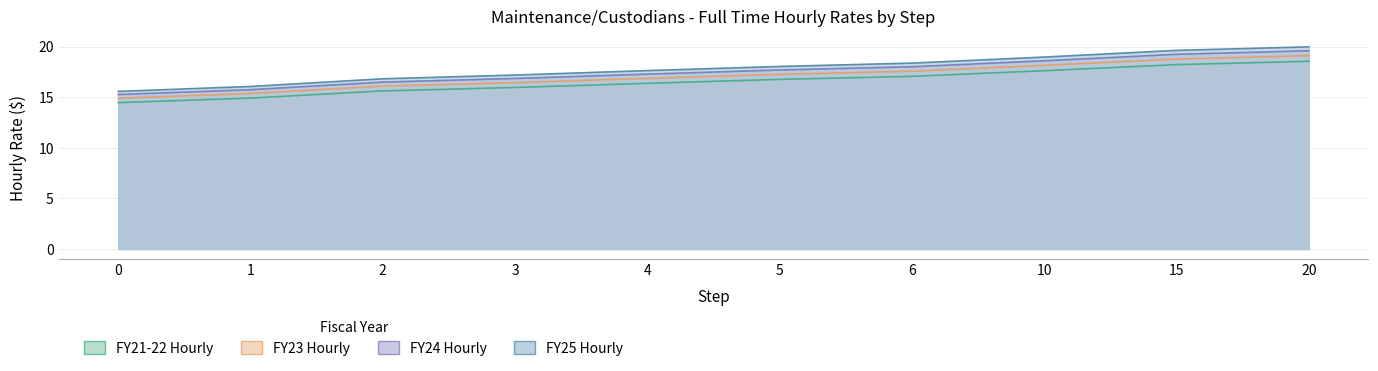

What is the lowest value of the FY25 Hourly series?

15.6